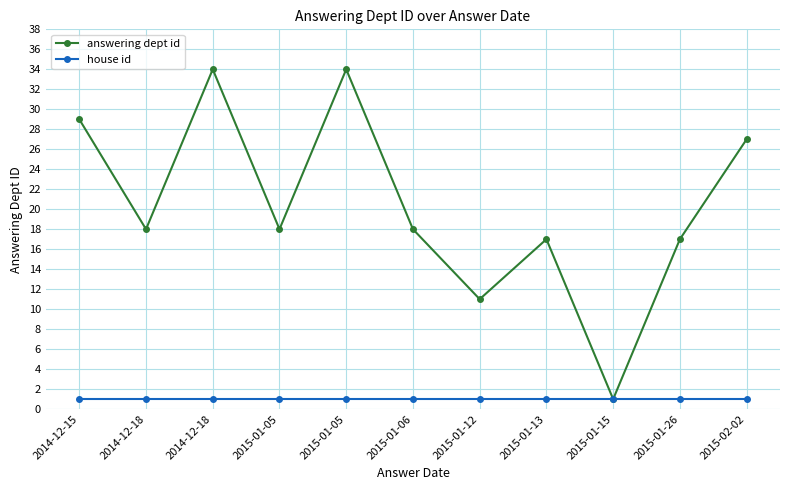

At which label does answering dept id reach its peak?

2014-12-18